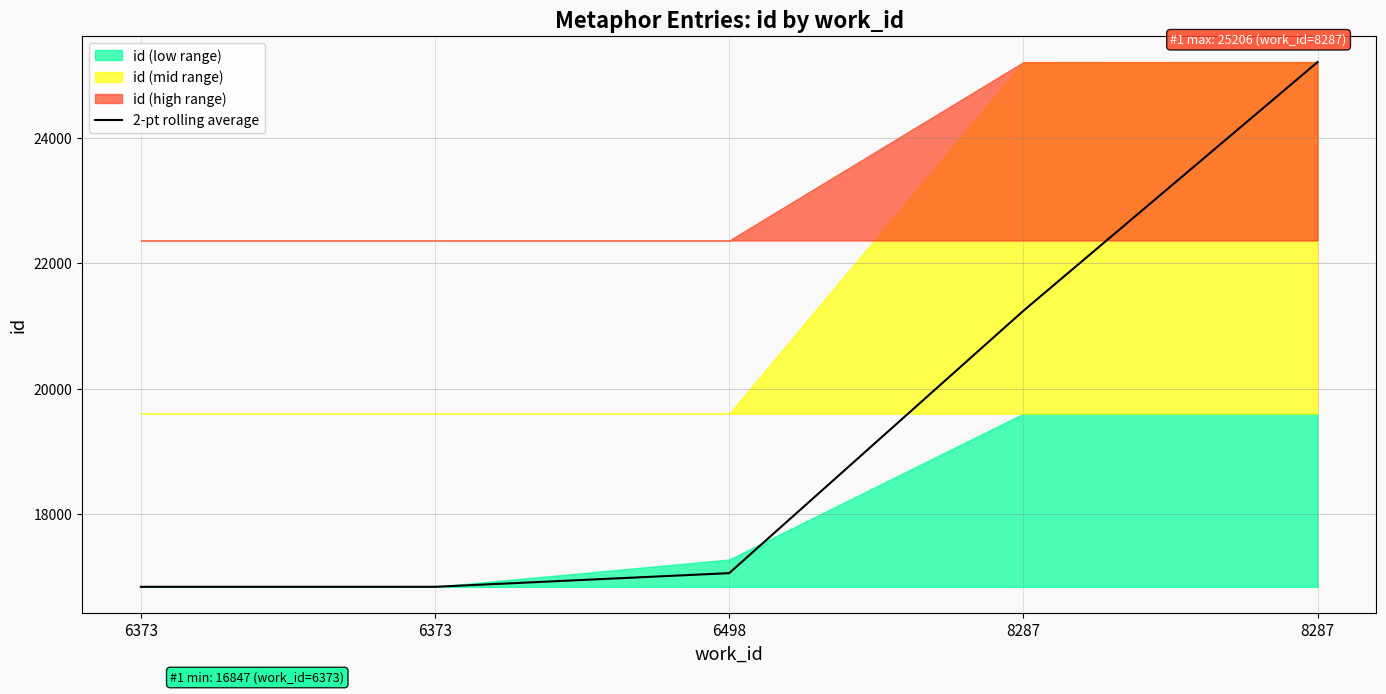

At which label is the value closest to 21026?

8287